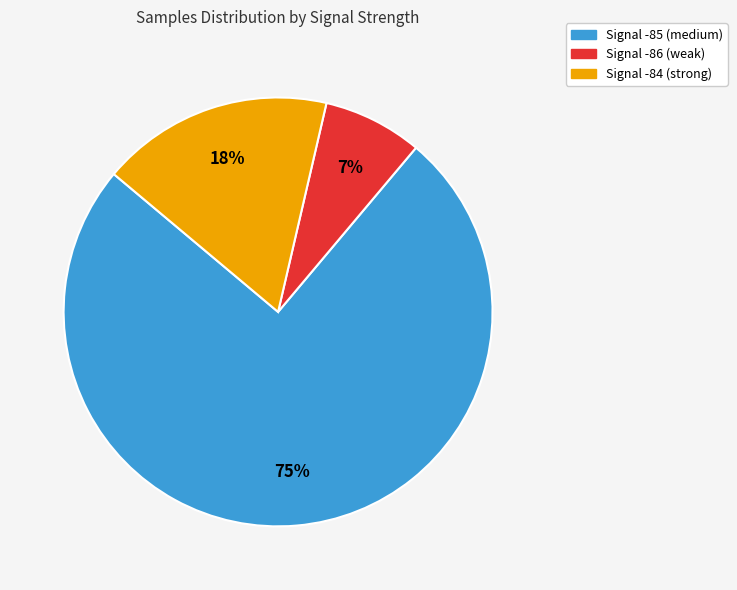

To the nearest percent, what is the average slice percentage?

33%